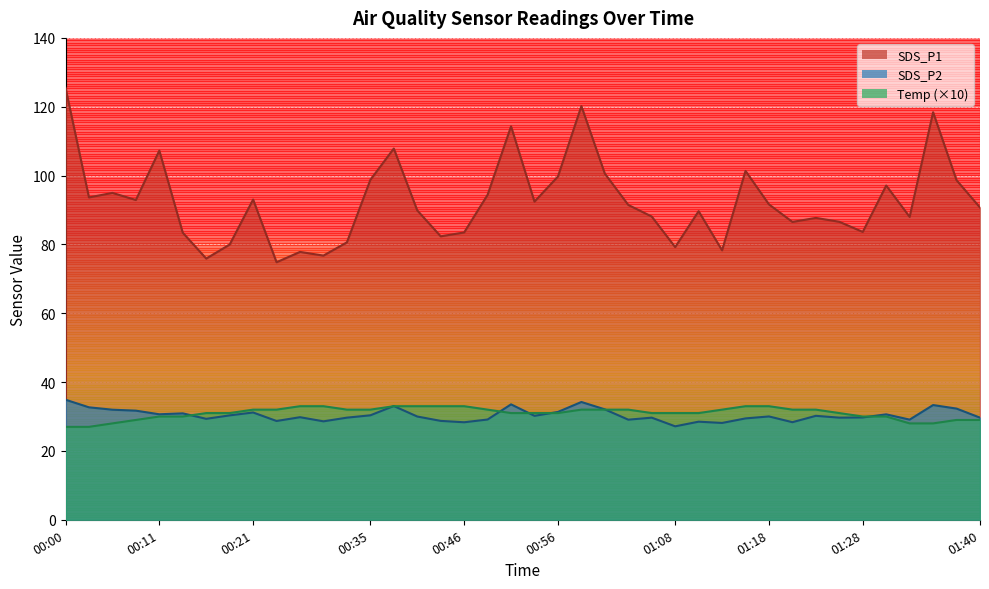

Does the chart display data point markers on the line(s)?

No